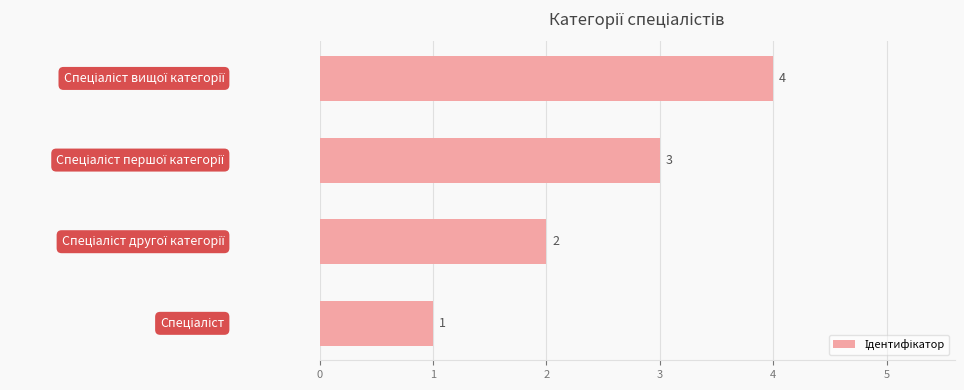

What is the difference between the maximum and minimum values?

3